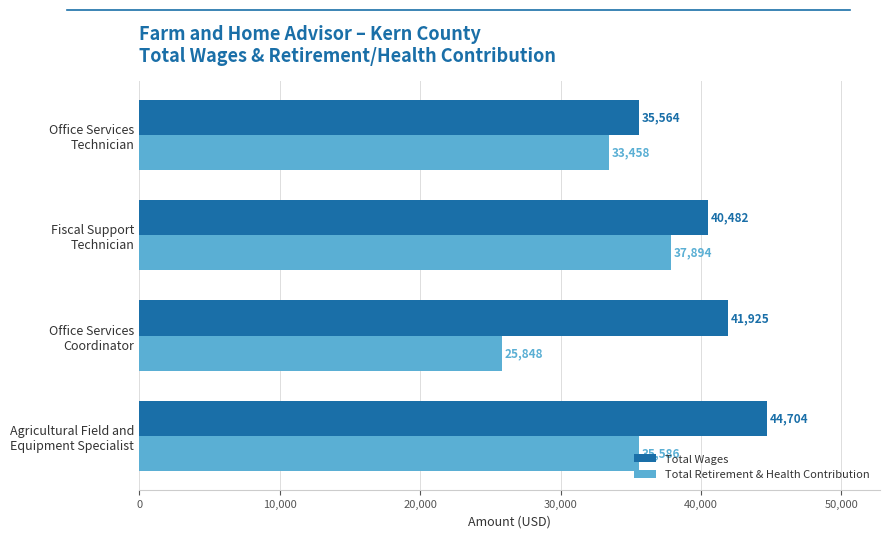

Which series has the largest range (max minus min)?

Total Retirement & Health Contribution